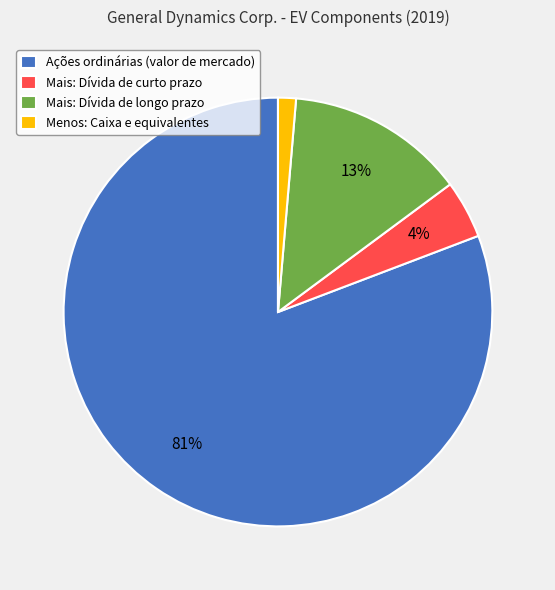

Is there a majority slice in this chart?

Yes